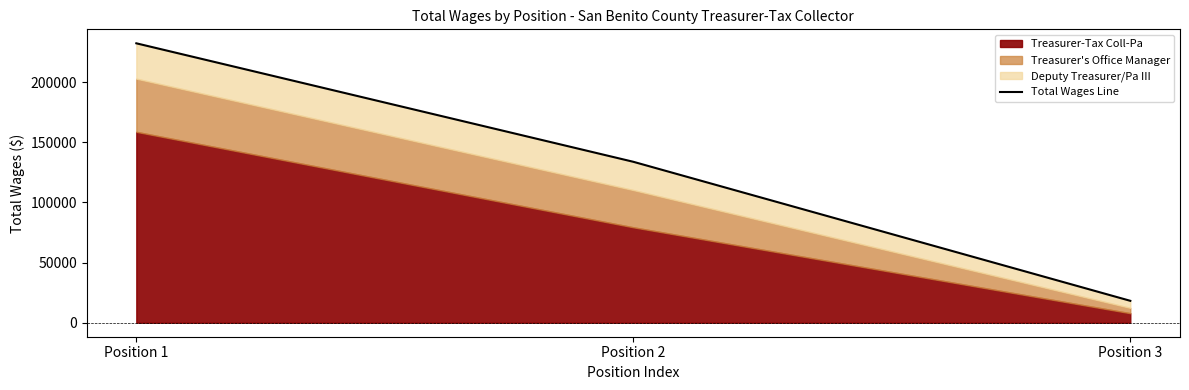

At which label is the value closest to 125211?

Position 2